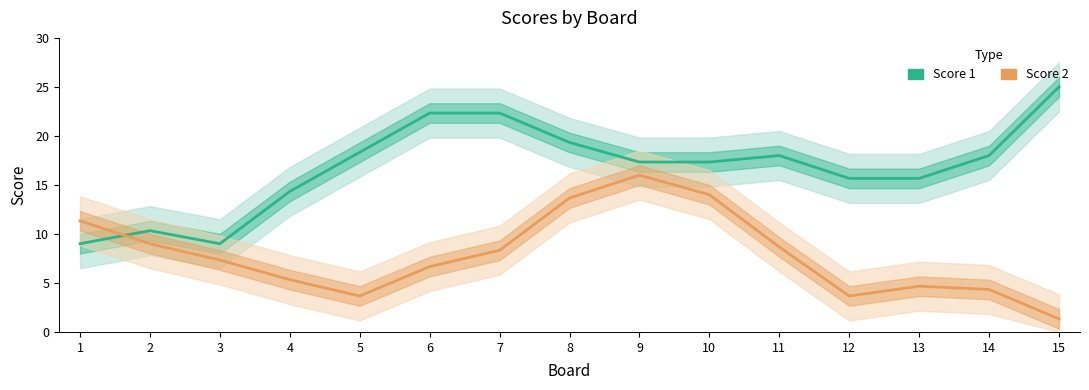

How many data points in Score 1 are less than 17?

6